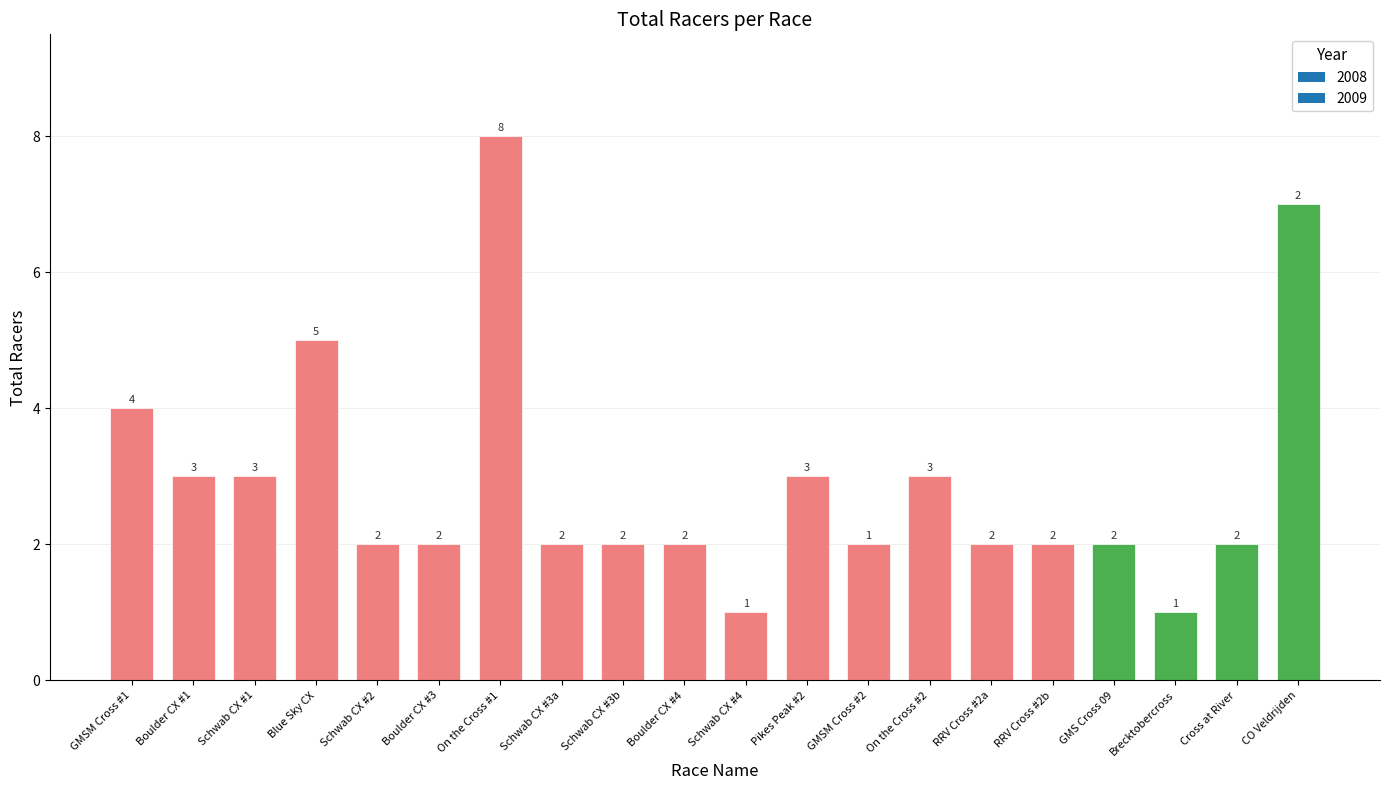

The value at Schwab CX #3b is 2. True or false?

True